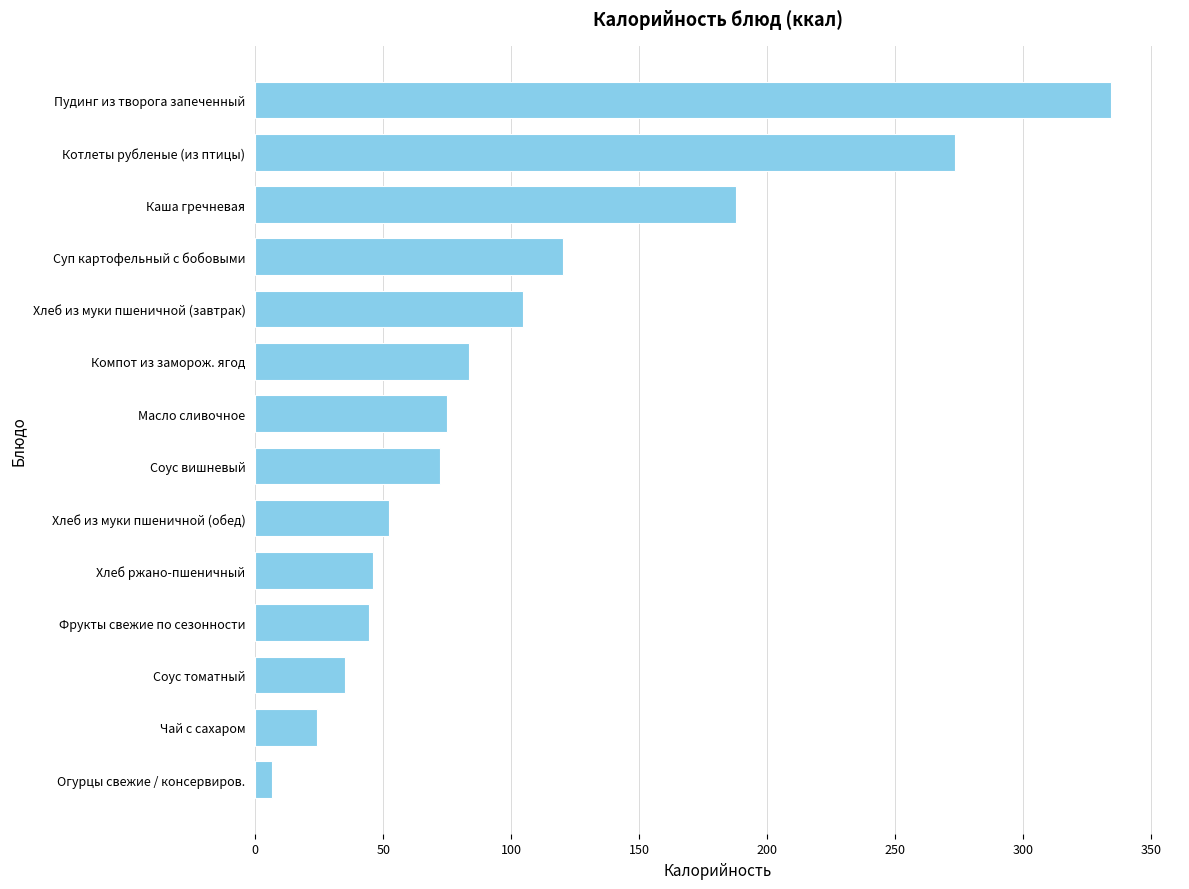

The value at Хлеб ржано-пшеничный is 46.0. True or false?

True